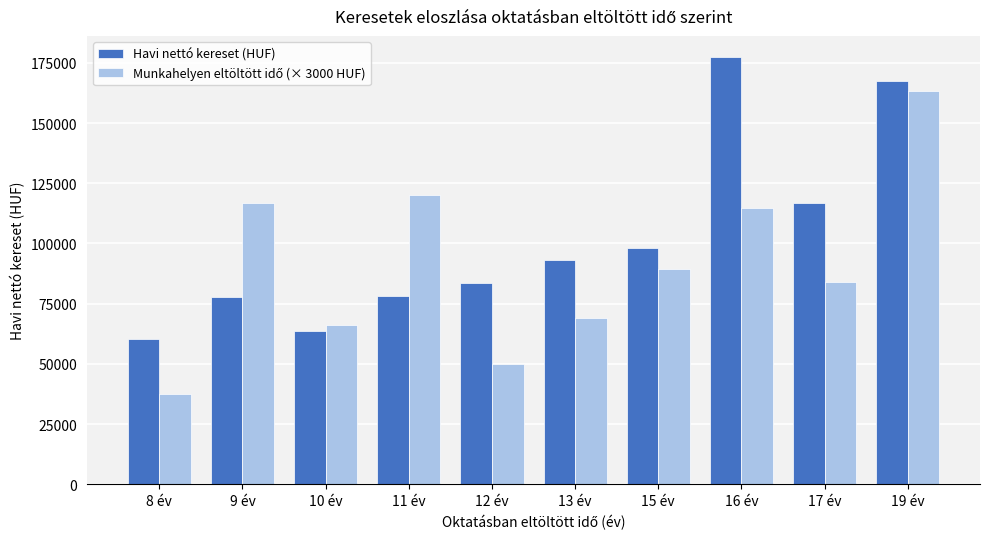

What is the label of the 1st bar from the left?

8 év